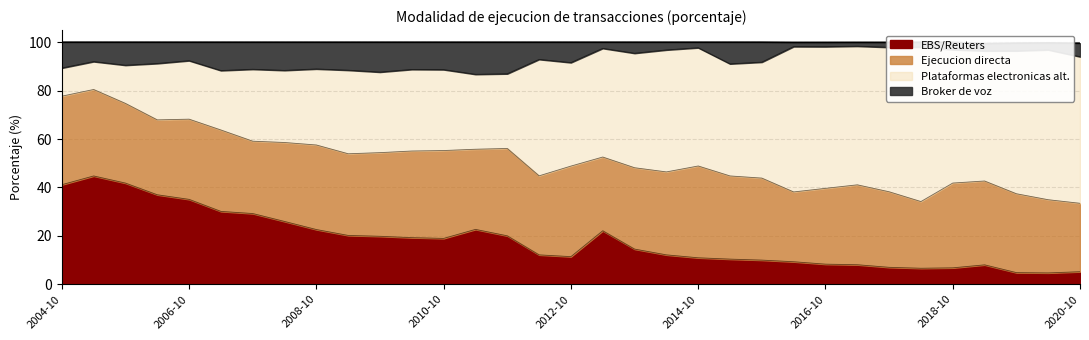

True or false: Broker de voz and EBS/Reuters intersect in this chart.

False